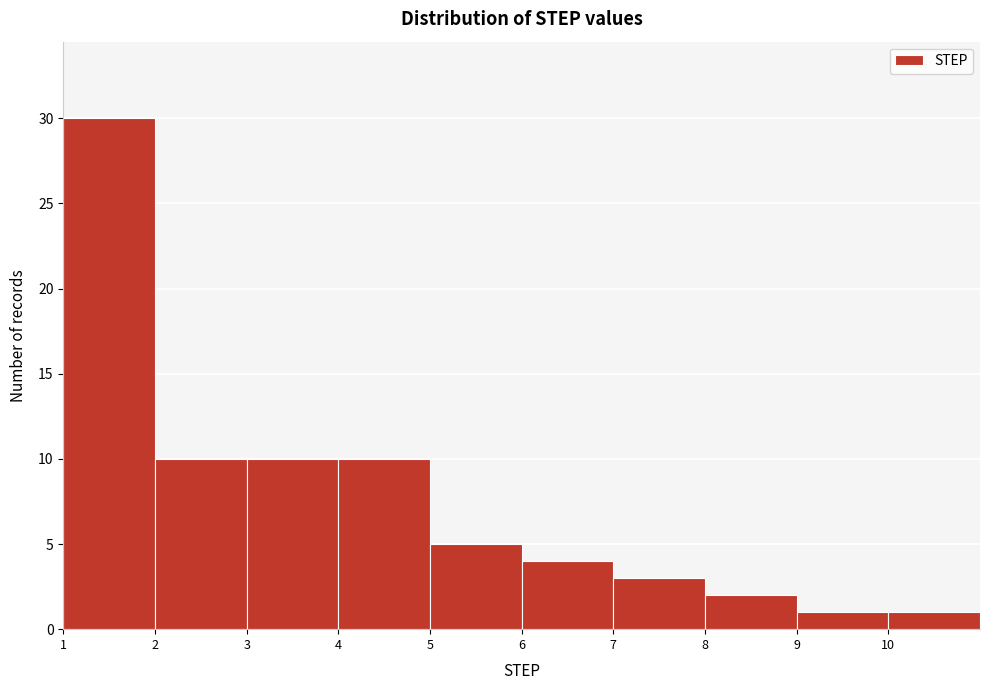

How tall is the bar that spans 3 to 4 on the x-axis? The values are not printed on the chart, so give them approximately, as read against the axis.

10